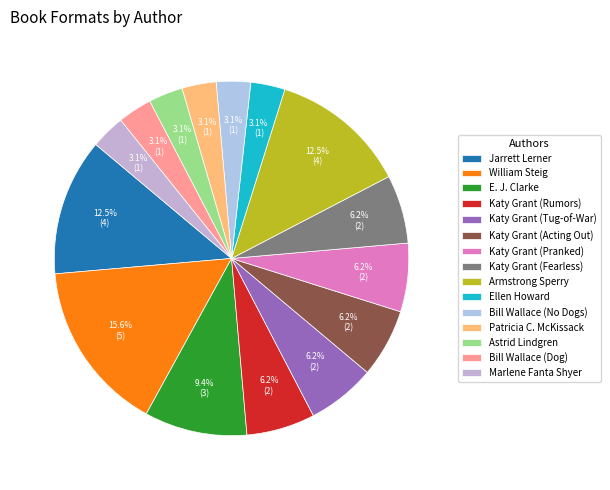

How many slices are in this pie chart?

15